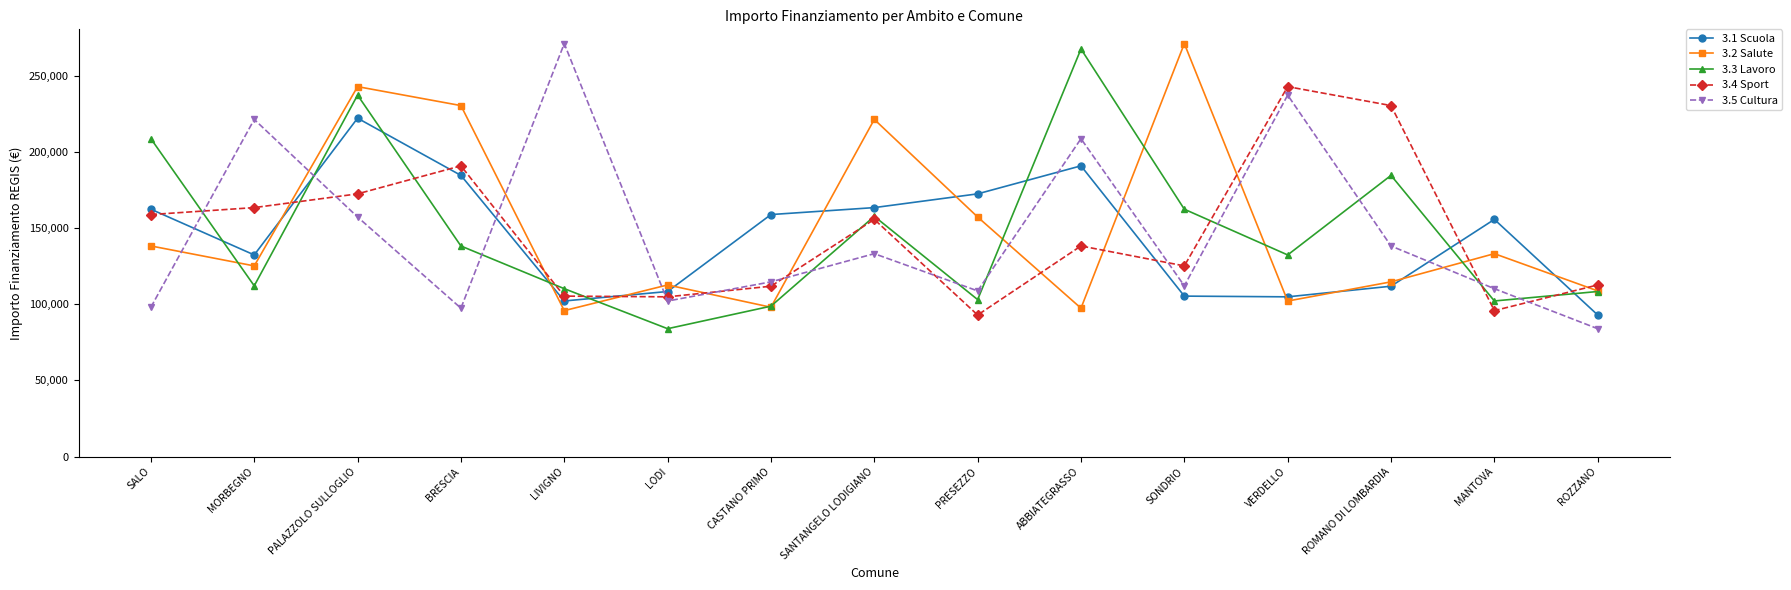

What is the maximum value shown in the chart?

271170.8